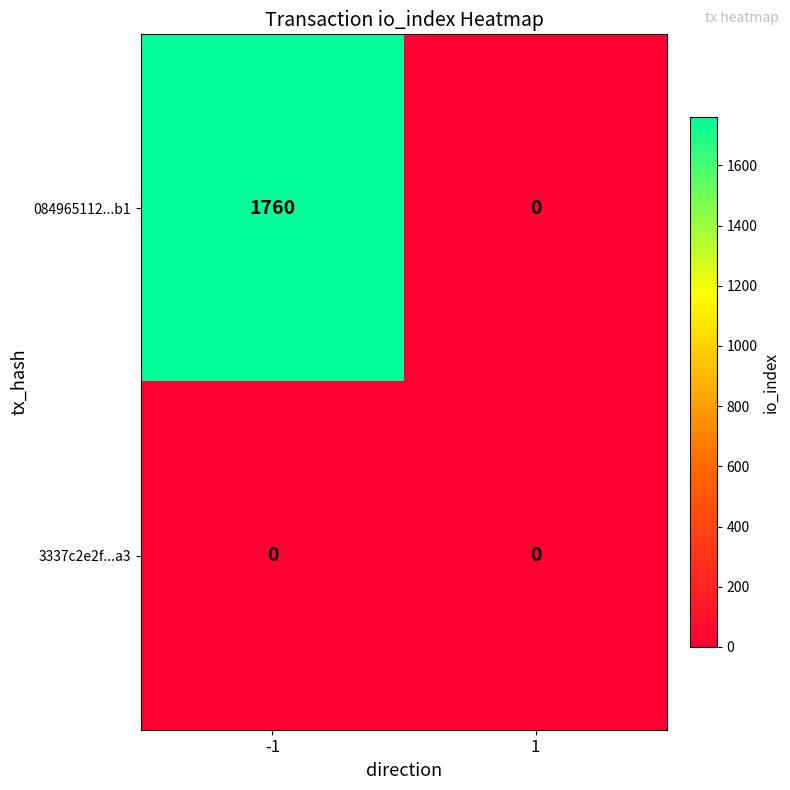

What is the average value of the 084965112...b1 series?

880